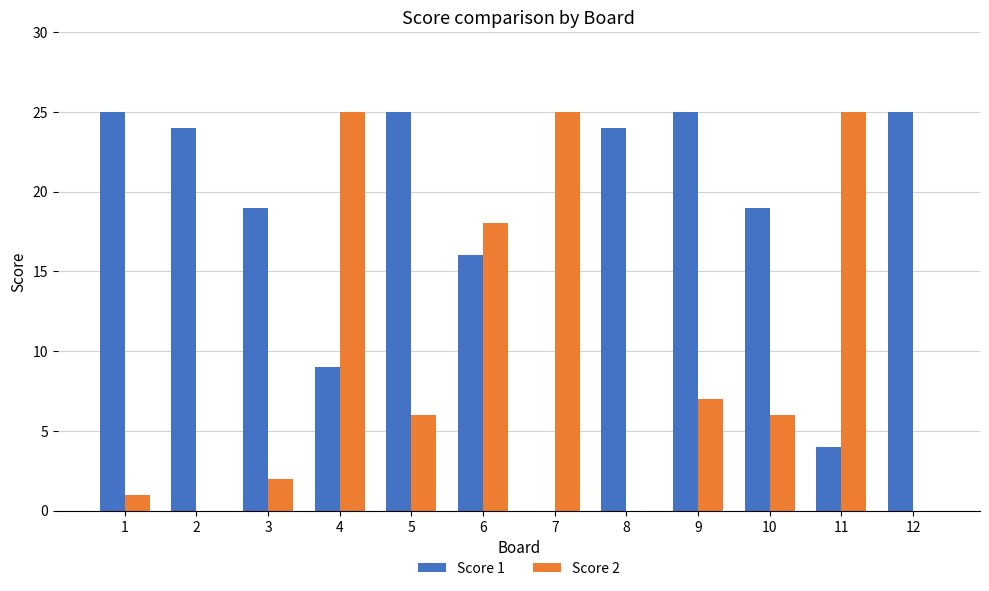

What is the total value across all series at 9?

32